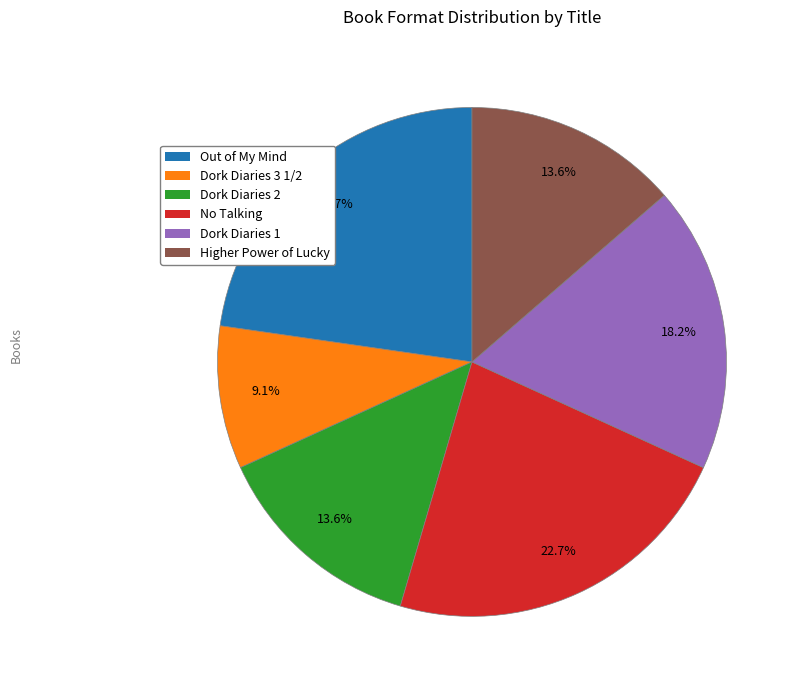

To the nearest percent, what is the difference between the Dork Diaries 1 and No Talking slice percentages?

5%